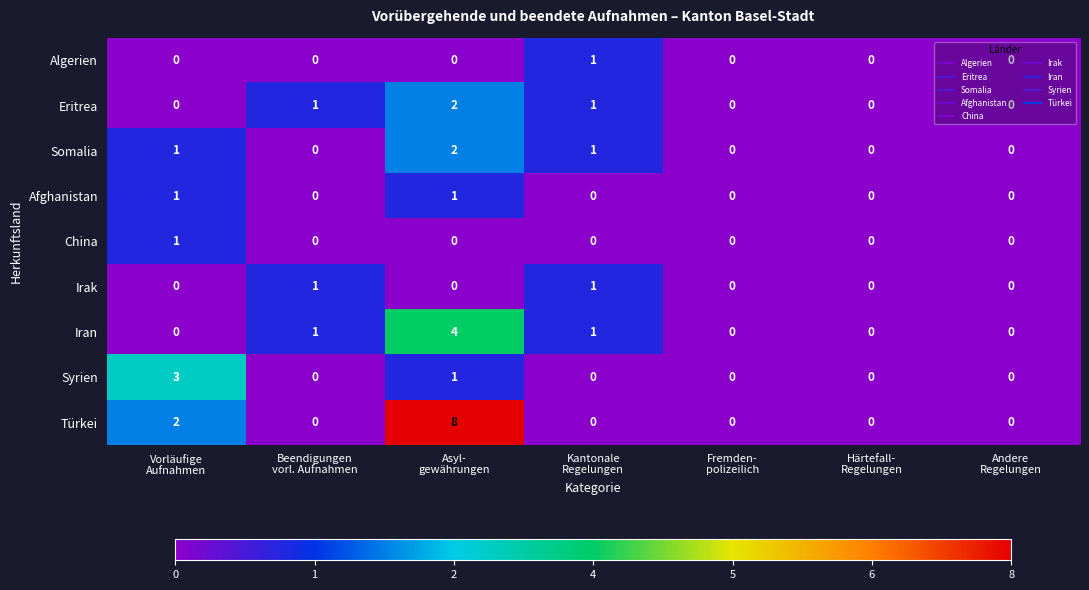

What is the difference between the maximum and minimum values in the Iran series?

4